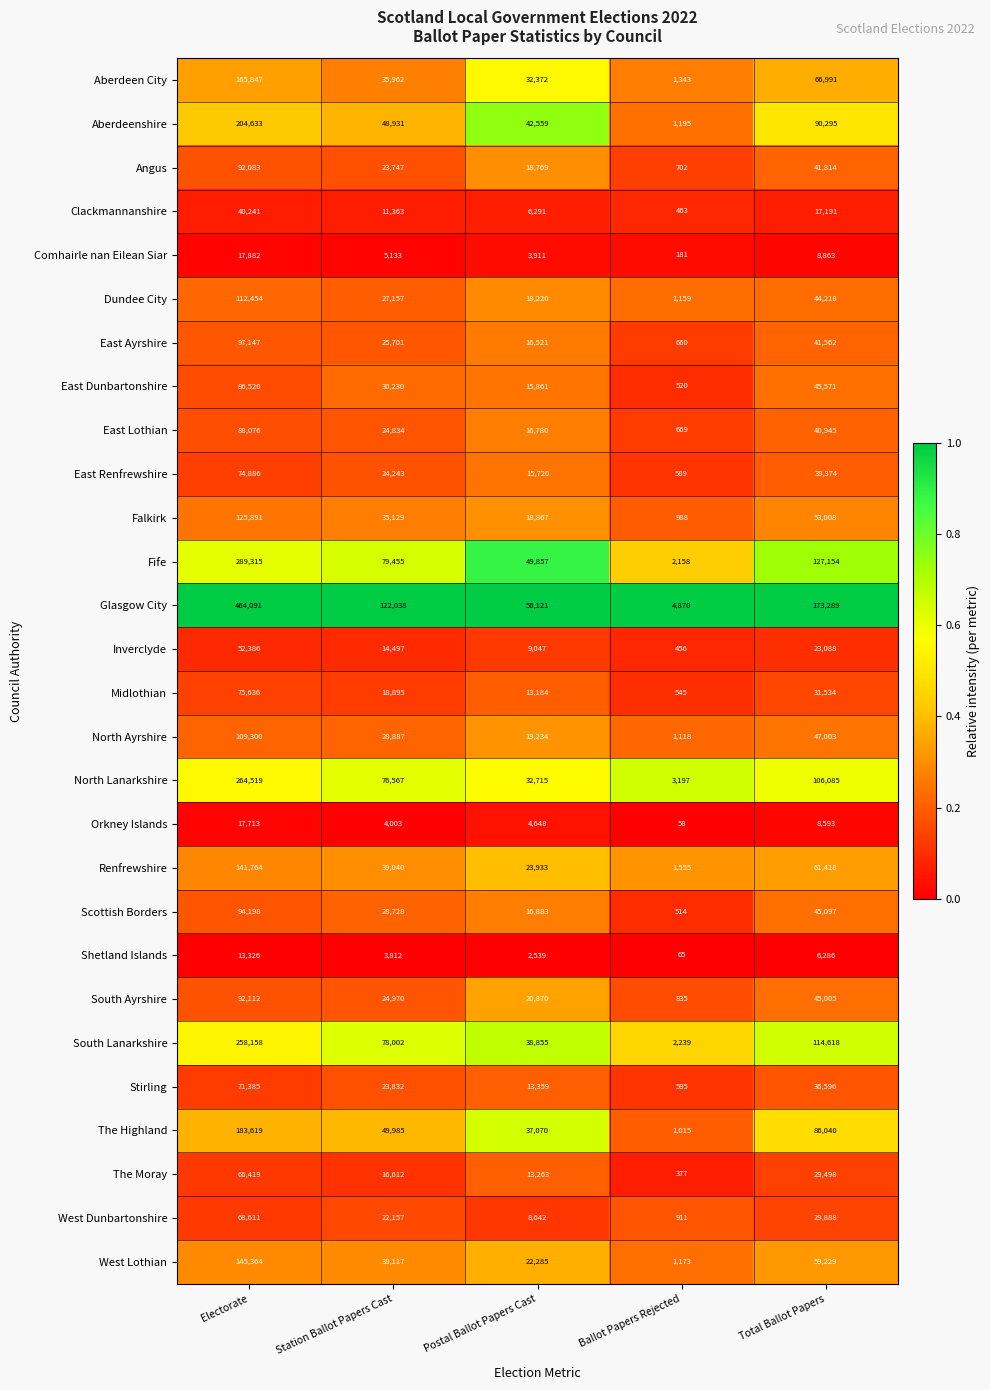

Which series has the largest range (max minus min)?

Glasgow City